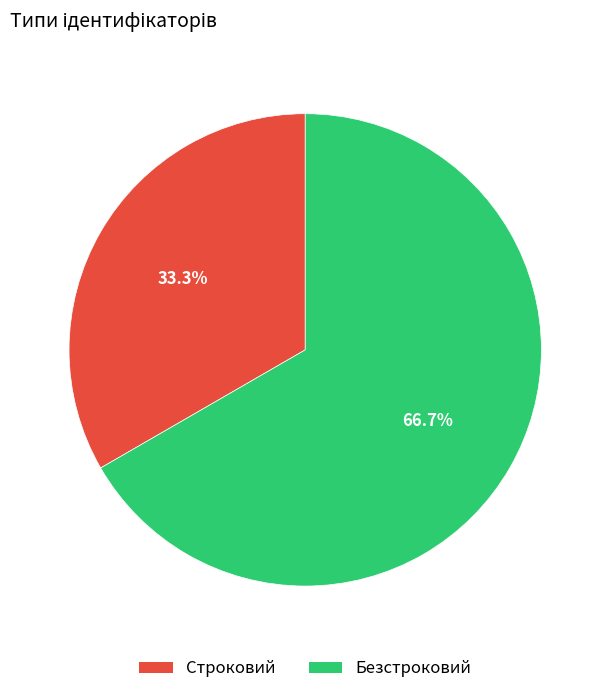

The Строковий slice represents 33% of the pie. True or false?

True